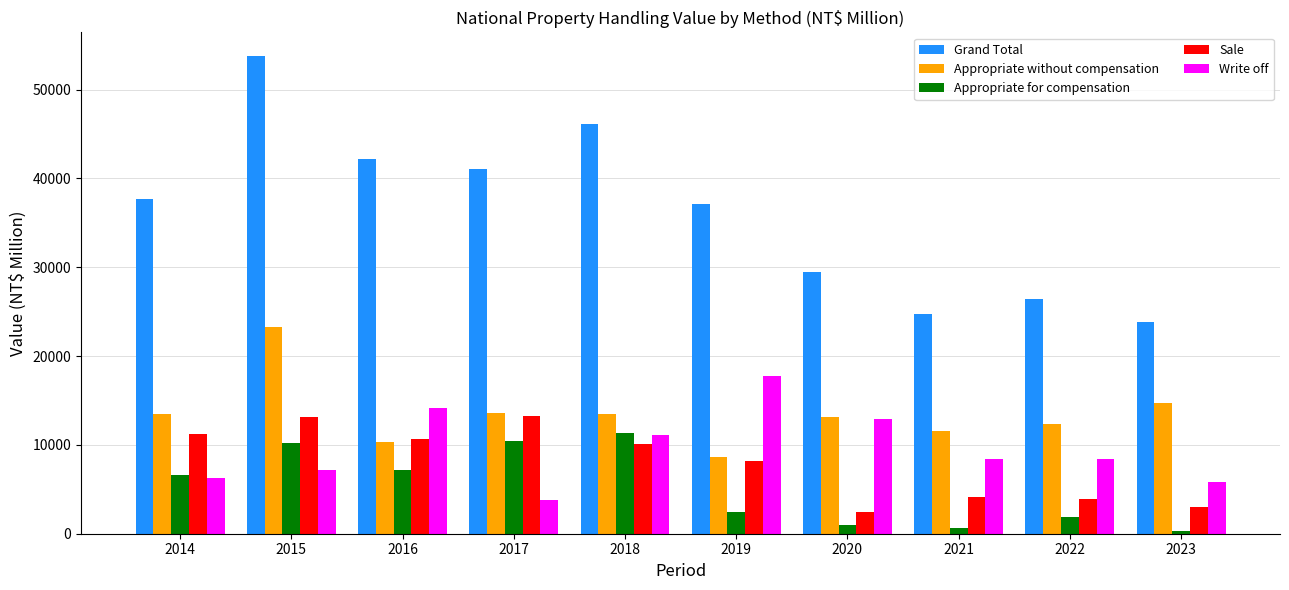

Which series changed the most between 2019 and 2022?

Grand Total